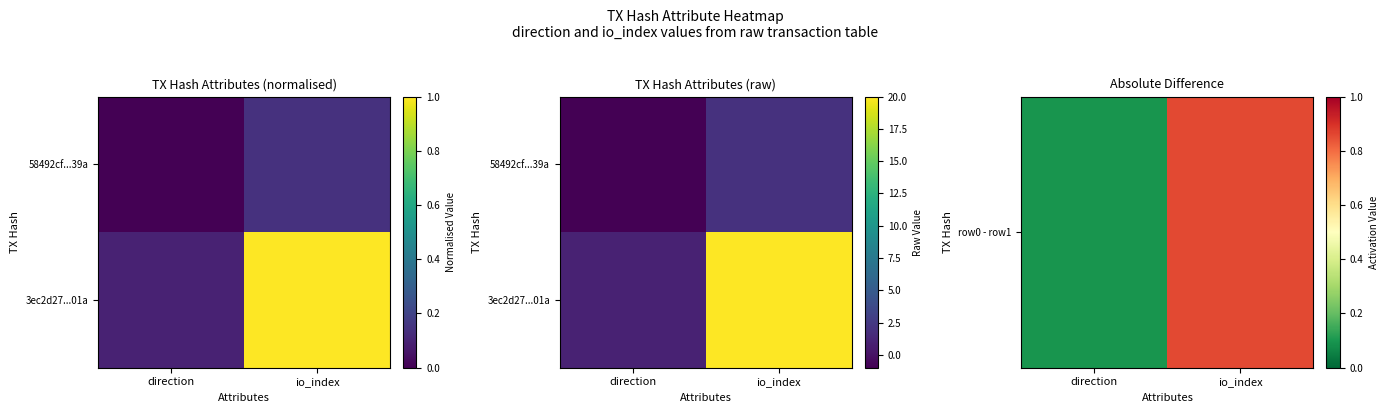

At which label does row0 - row1 reach its minimum?

direction